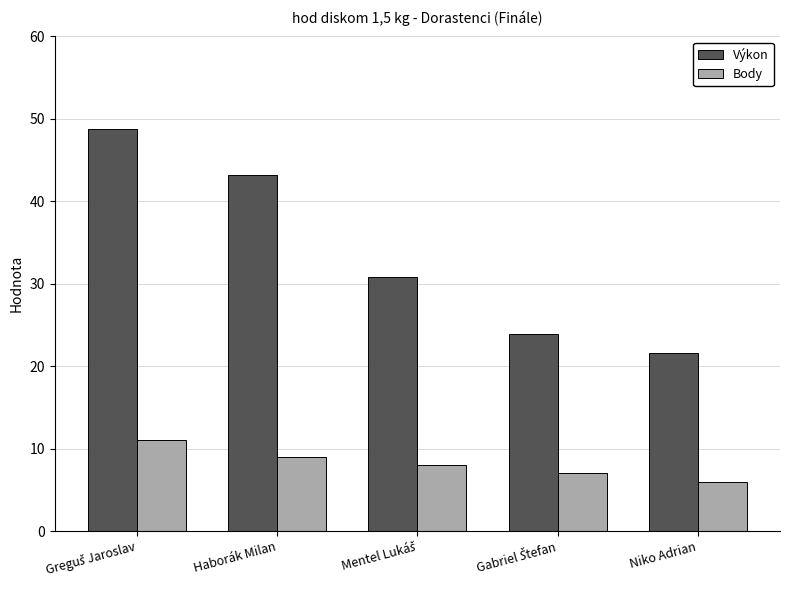

Rank the series by their average value, from lowest to highest.

Body, Výkon